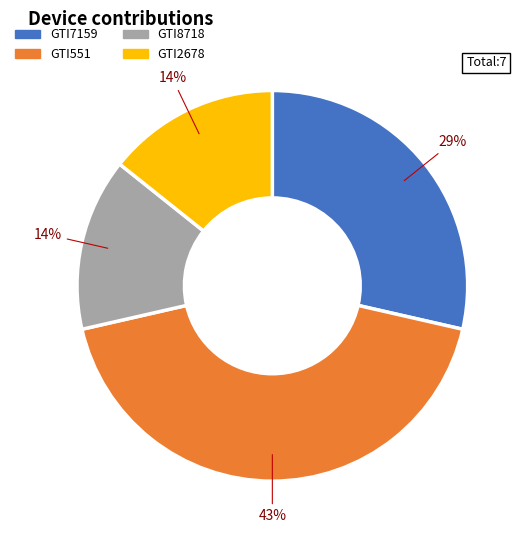

To the nearest percent, what portion does GTI7159 represent?

29%